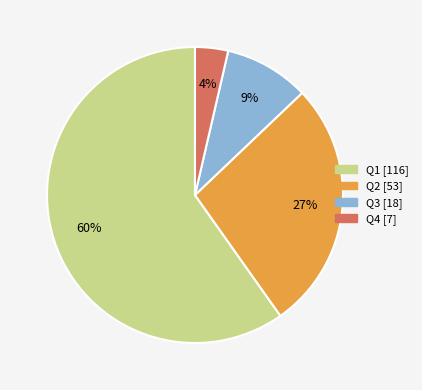

True or false: Q4 accounts for 14% of the total.

False